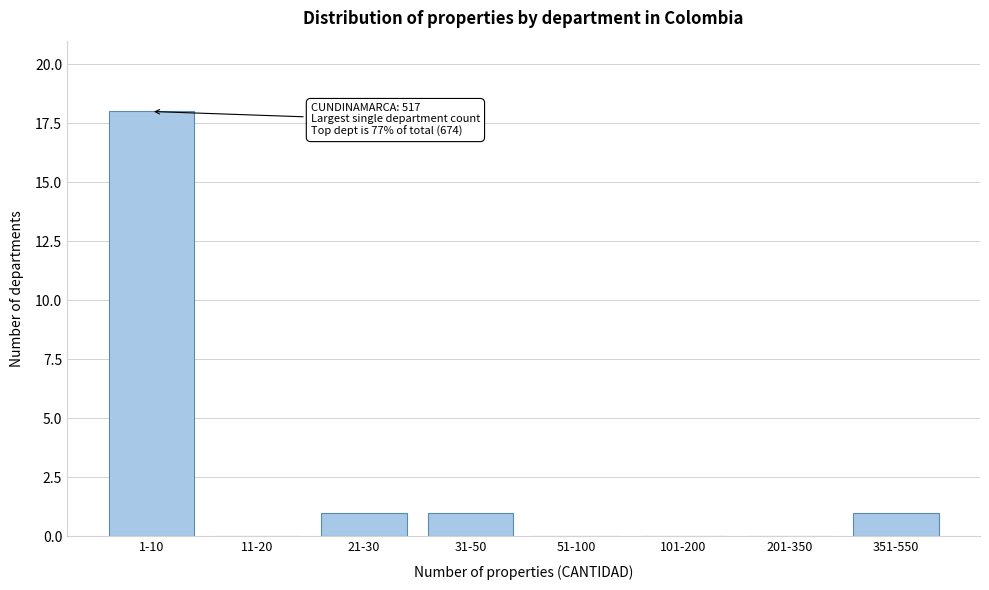

Reading left to right, list all the values displayed in this chart.

1-10=18	11-20=0	21-30=1	31-50=1	51-100=0	101-200=0	201-350=0	351-550=1